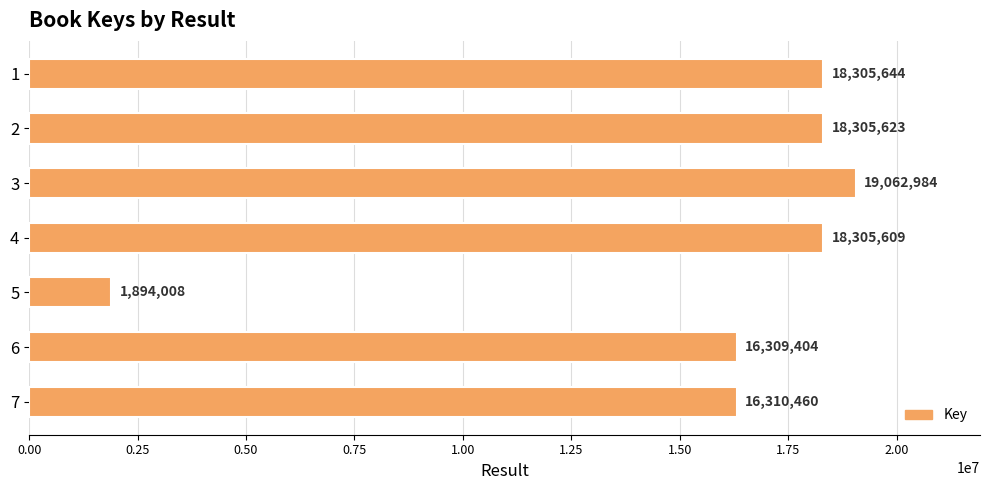

What is the minimum value shown in the chart?

1894008